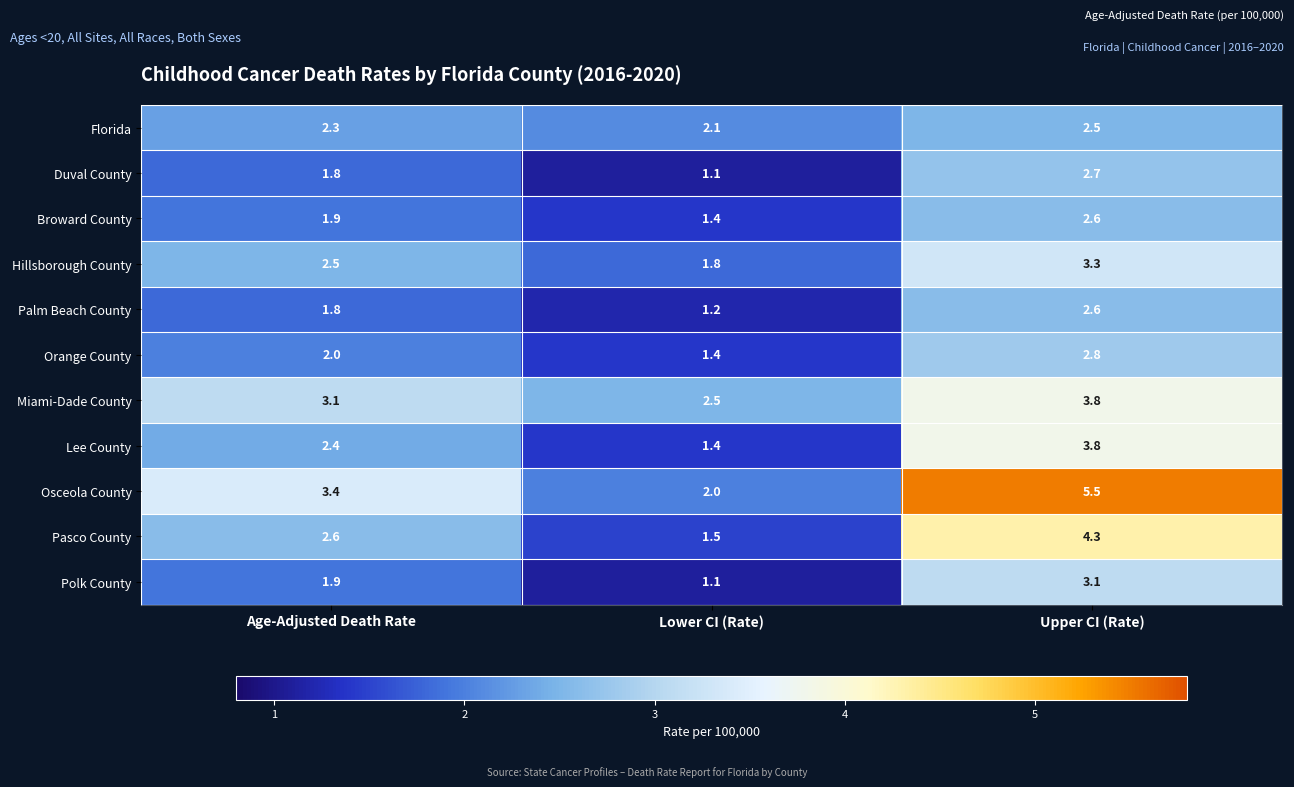

Rank the categories by Miami-Dade County value from lowest to highest.

Lower CI (Rate), Age-Adjusted Death Rate, Upper CI (Rate)